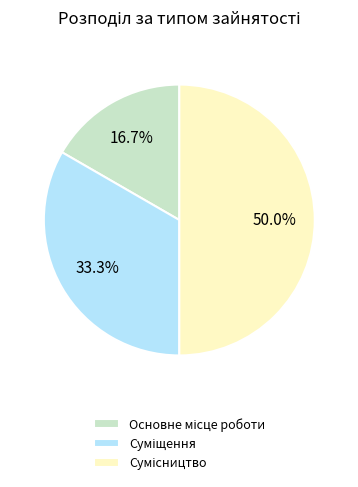

How much of the chart is everything except Суміщення?

66.7%